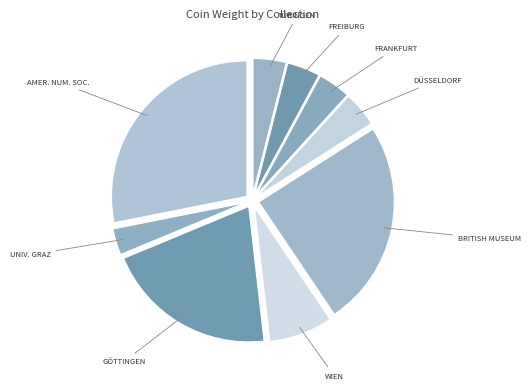

What is the smallest slice in the pie chart?

University of Graz